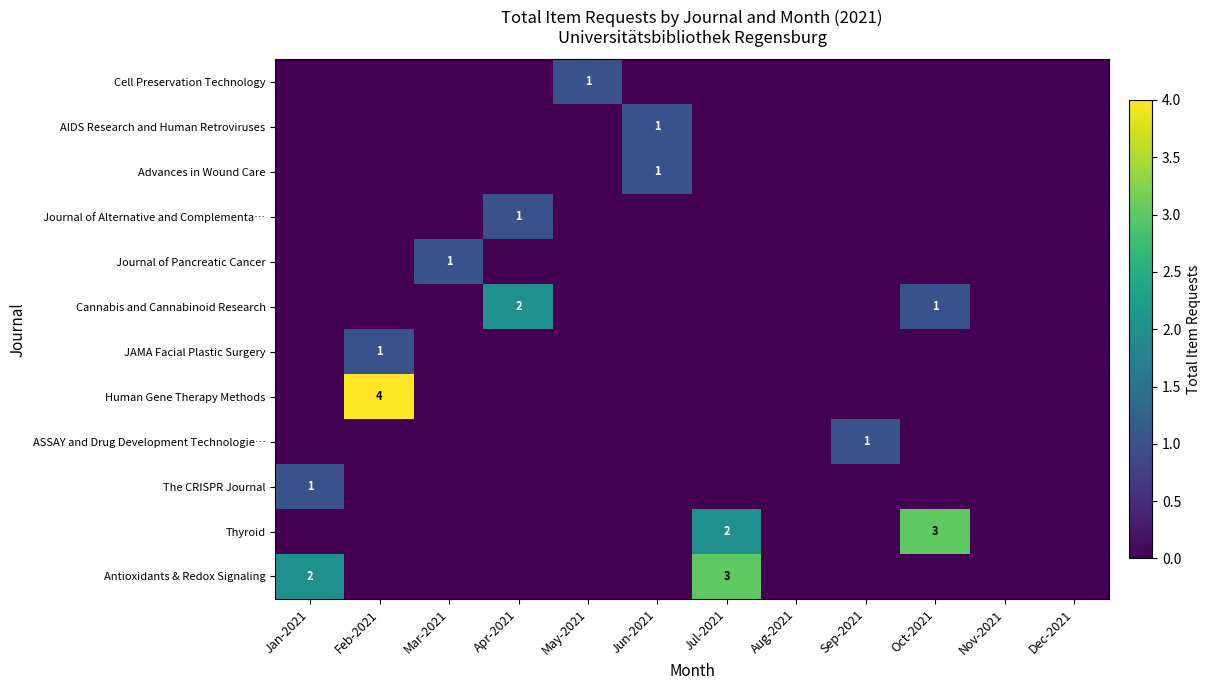

Count the ASSAY and Drug Development Technologie… values in the range 0 to 1.

12